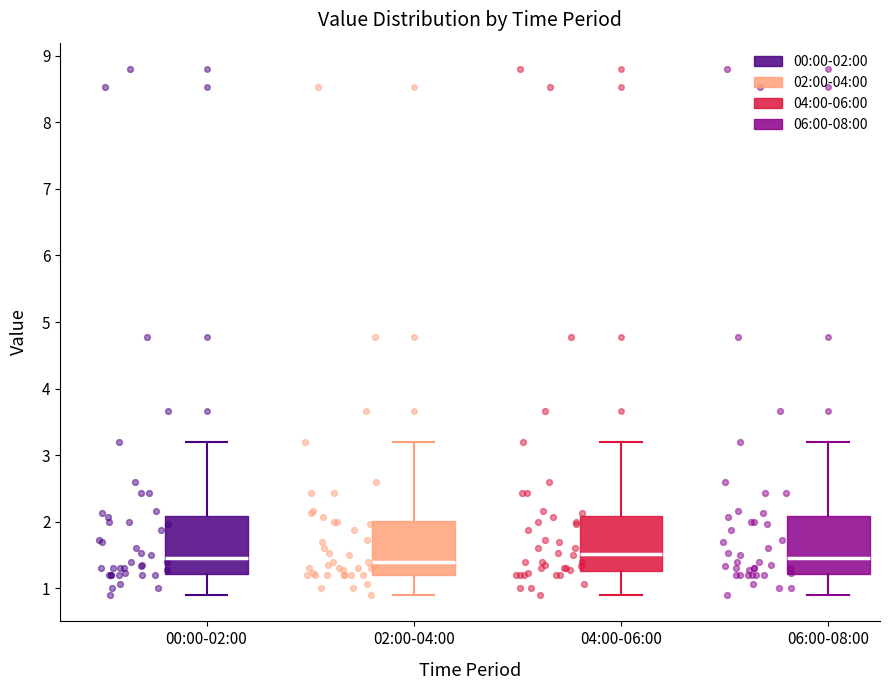

Reading left to right, read every box against the y-axis: the position of its median line, the range the box covers, and the ends of its whiskers. The values are not printed on the chart, so give them approximately, as read against the axis.

00:00-02:00: median 1.5, box 1.2 to 2.1, whiskers 0.9 to 3.2
02:00-04:00: median 1.4, box 1.2 to 2.0, whiskers 0.9 to 3.2
04:00-06:00: median 1.5, box 1.3 to 2.1, whiskers 0.9 to 3.2
06:00-08:00: median 1.5, box 1.2 to 2.1, whiskers 0.9 to 3.2